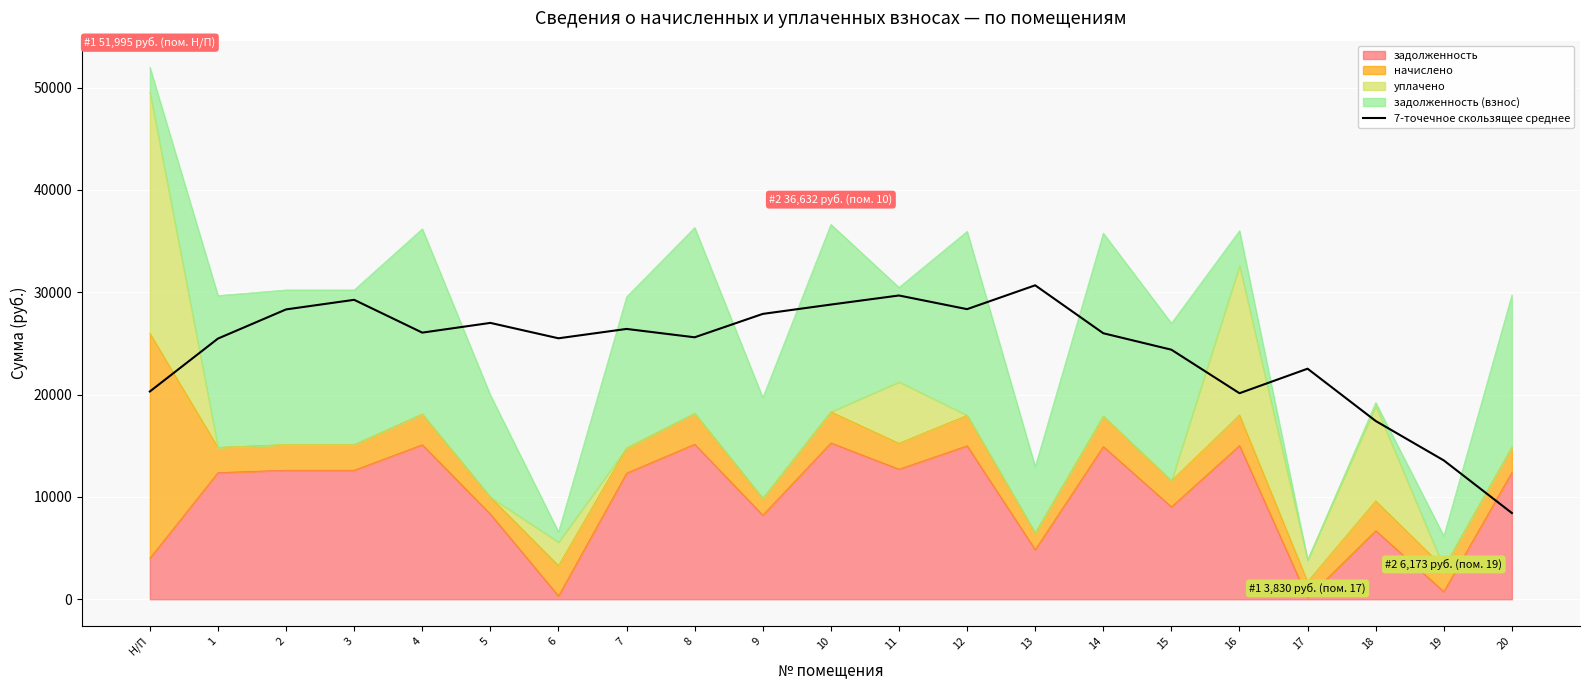

At which label is the value closest to 19552?

16